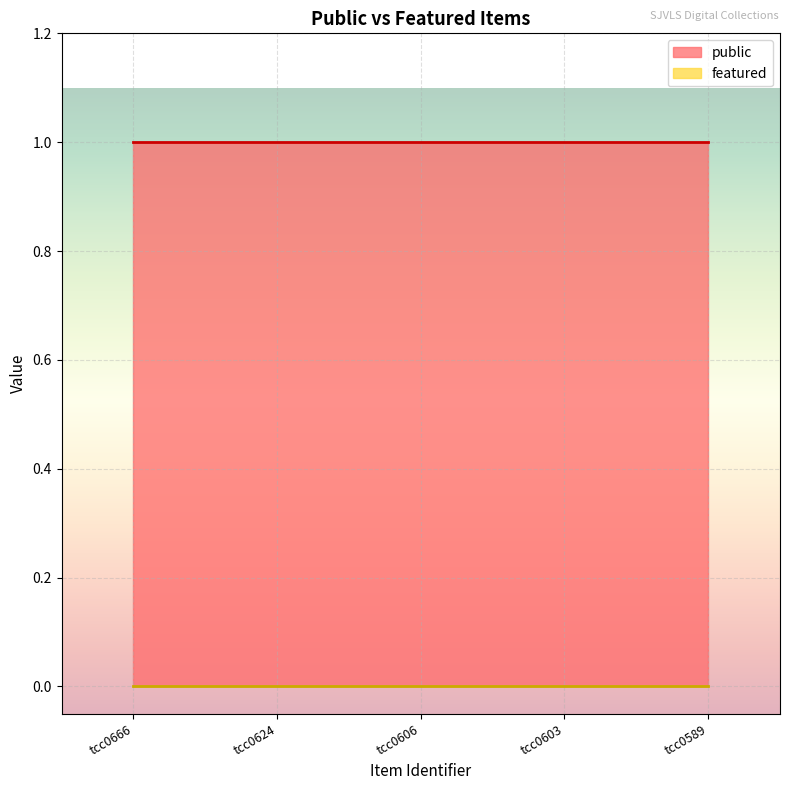

At how many categories does at least one series exceed 0?

5